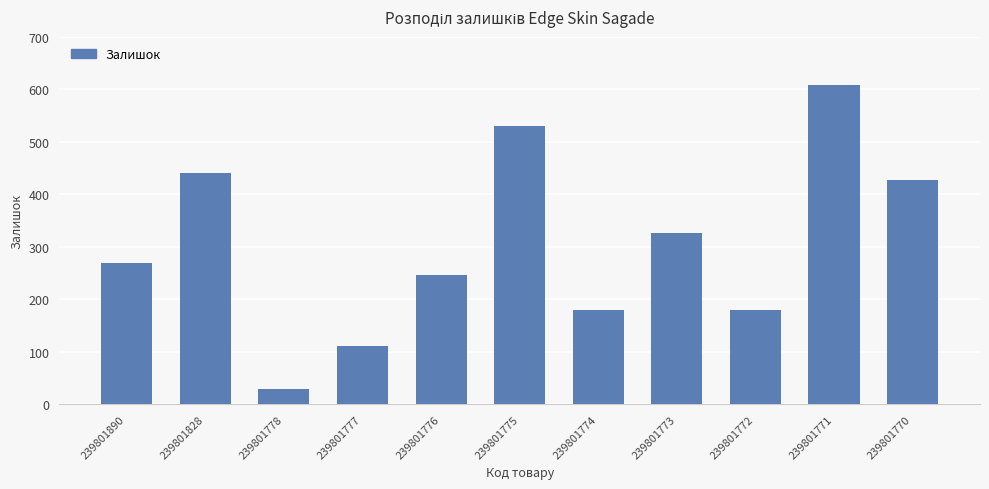

Between 239801828 and 239801776, which is larger?

239801828